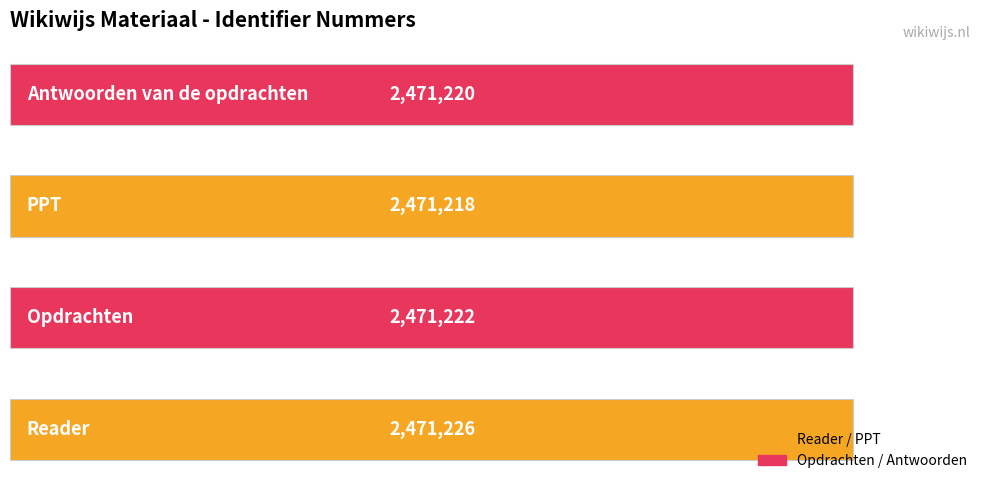

What is the average value?

2471222